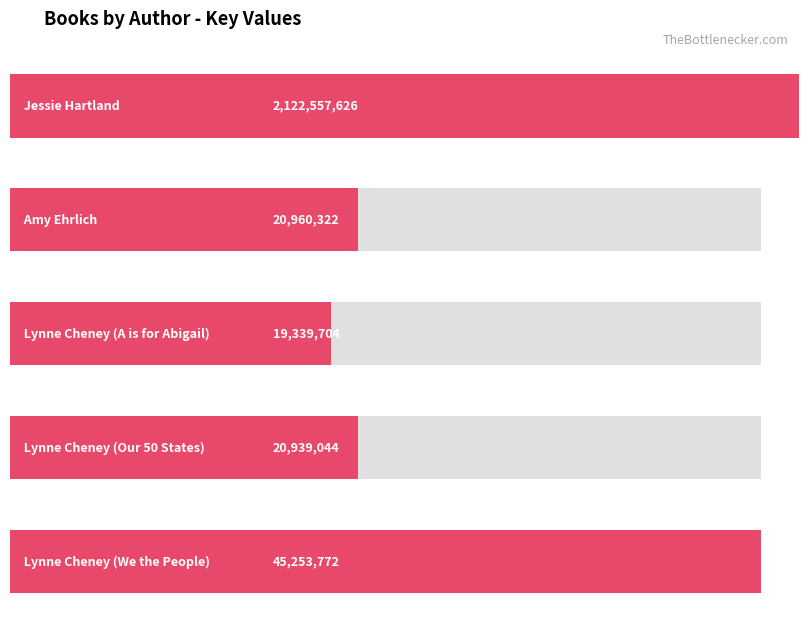

What is the label of the 5th bar from the right?

Jessie Hartland